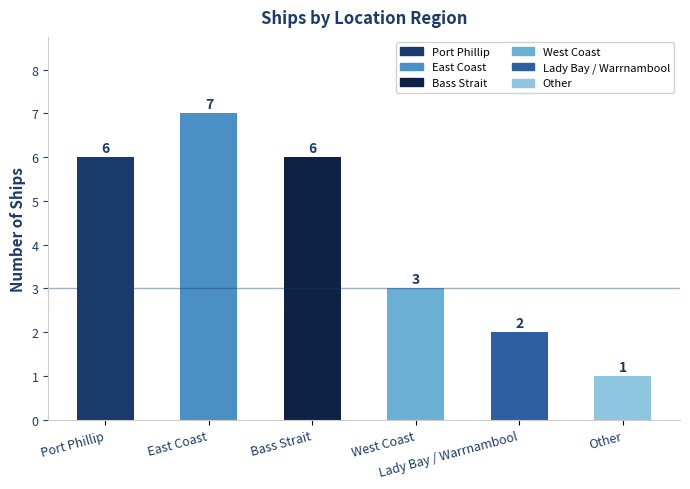

List the labels in order of value, smallest first.

Other, Lady Bay / Warrnambool, West Coast, Port Phillip, Bass Strait, East Coast